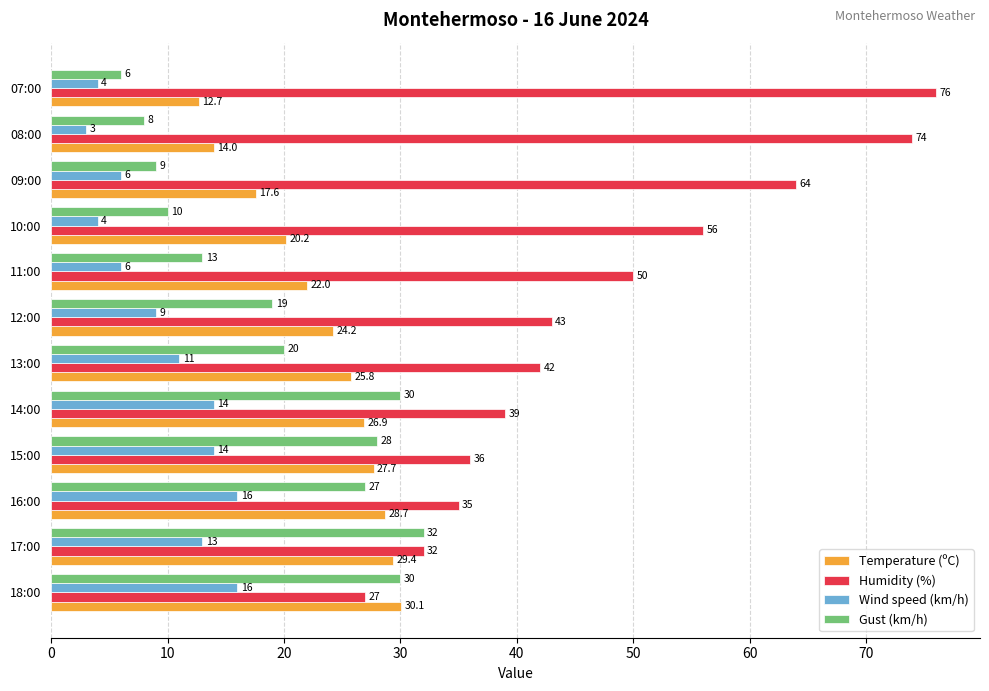

What is the difference between the second highest and second lowest values in the Gust (km/h) series?

22.0